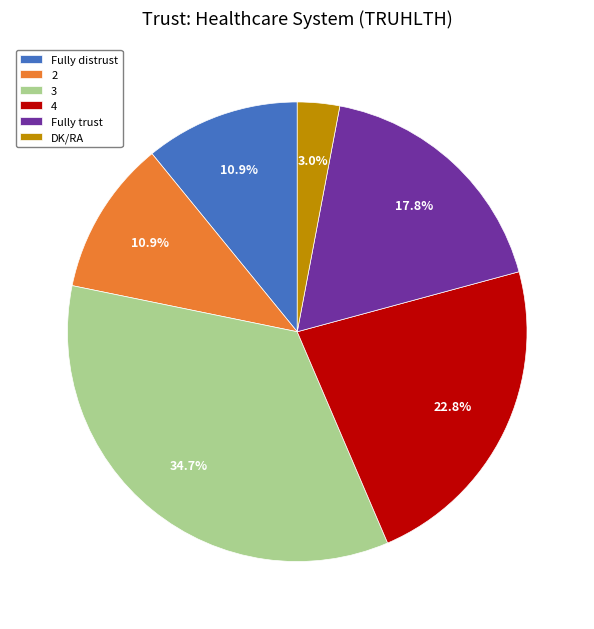

To the nearest percent, what is the difference between the Fully trust and 2 slice percentages?

7%